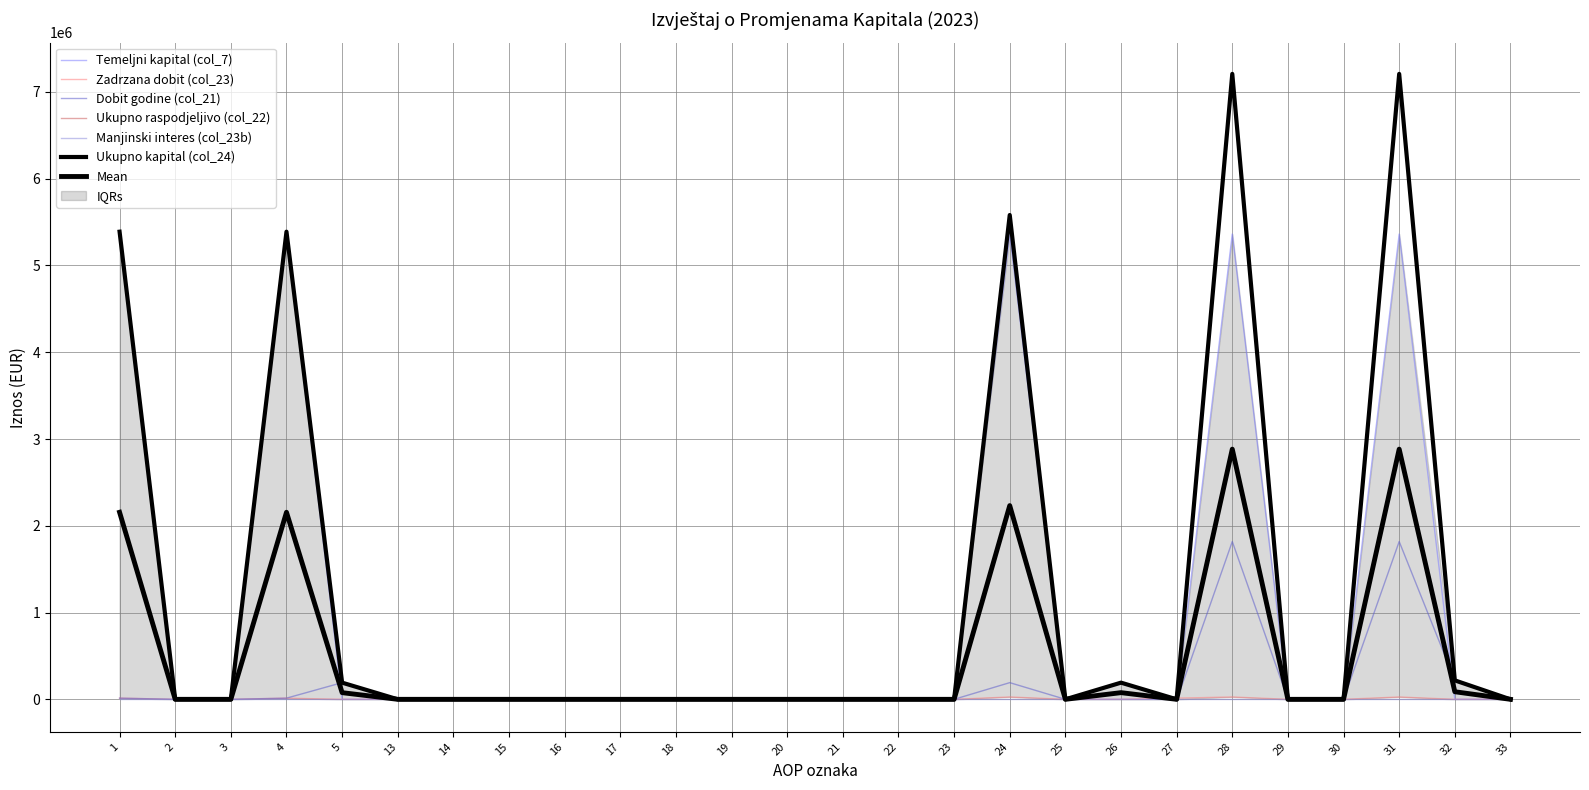

What is the maximum value for Dobit godine (col_21)?

1818404.0